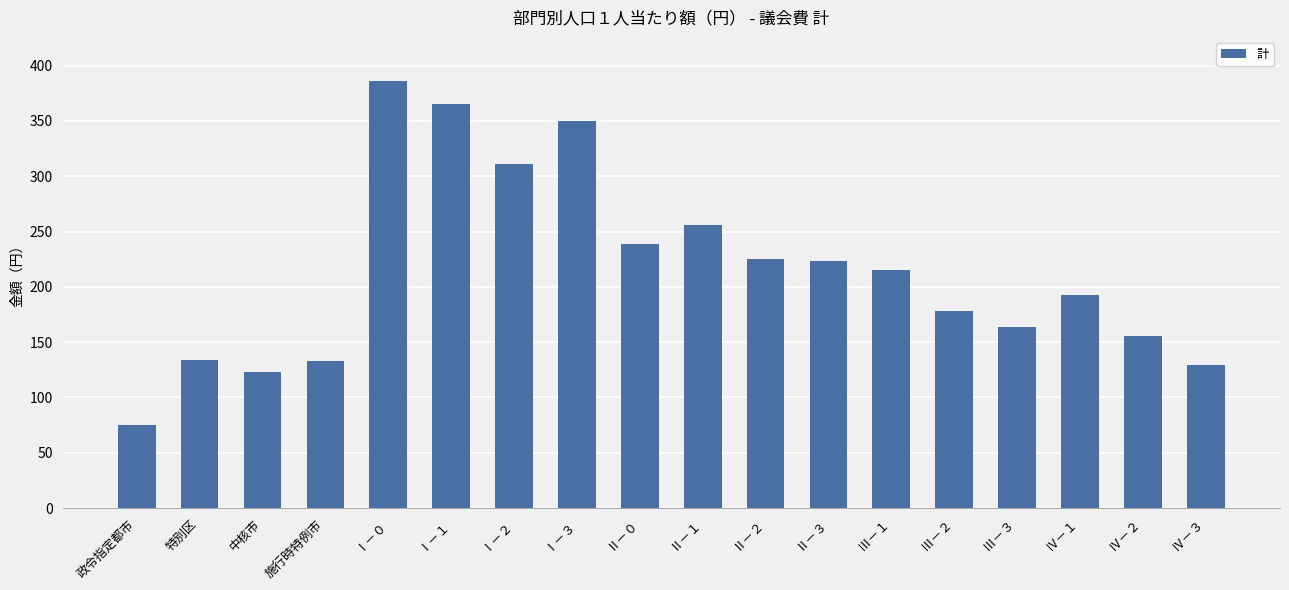

What is the value of the 10th bar from the left?

256